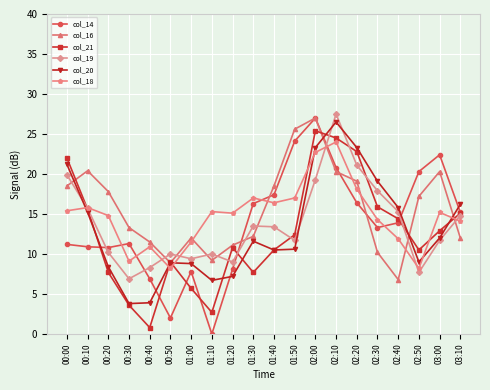

Is the value of col_20 at 02:30 greater than the value of col_14 at 01:20?

Yes